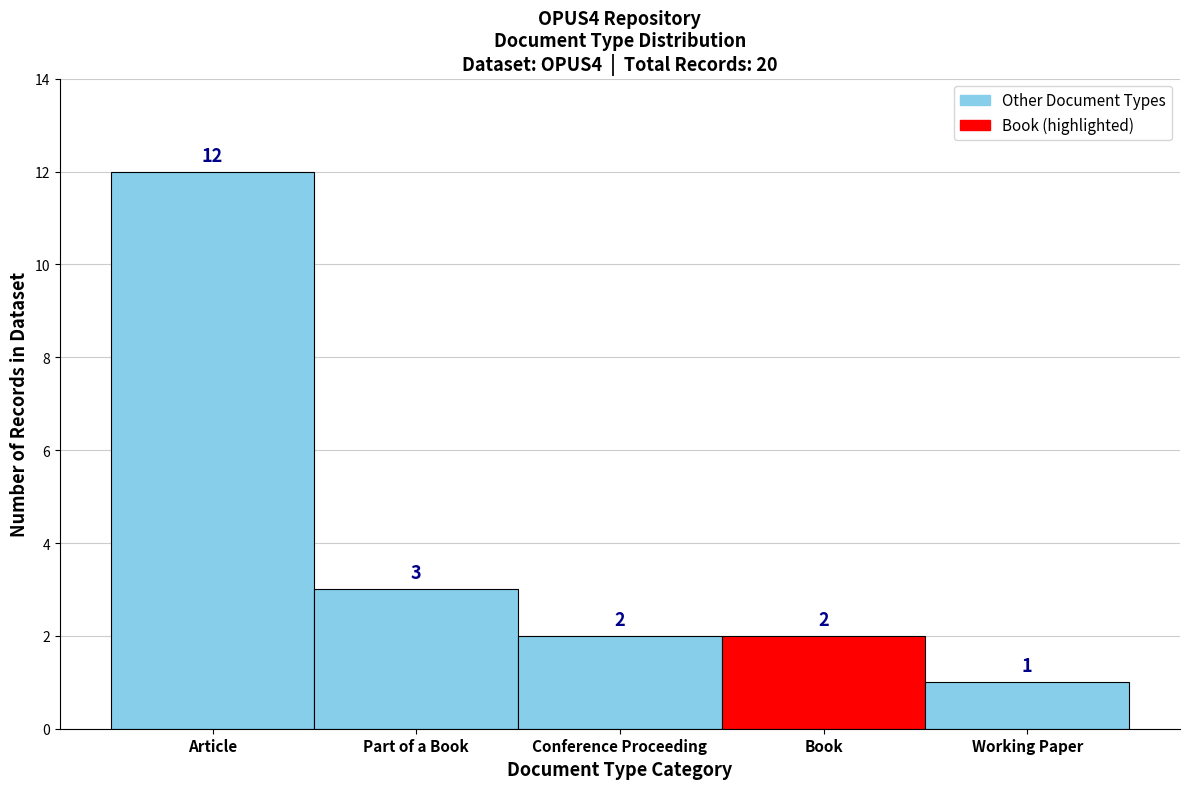

Reading left to right, list all the values displayed in this chart.

12	3	2	2	1